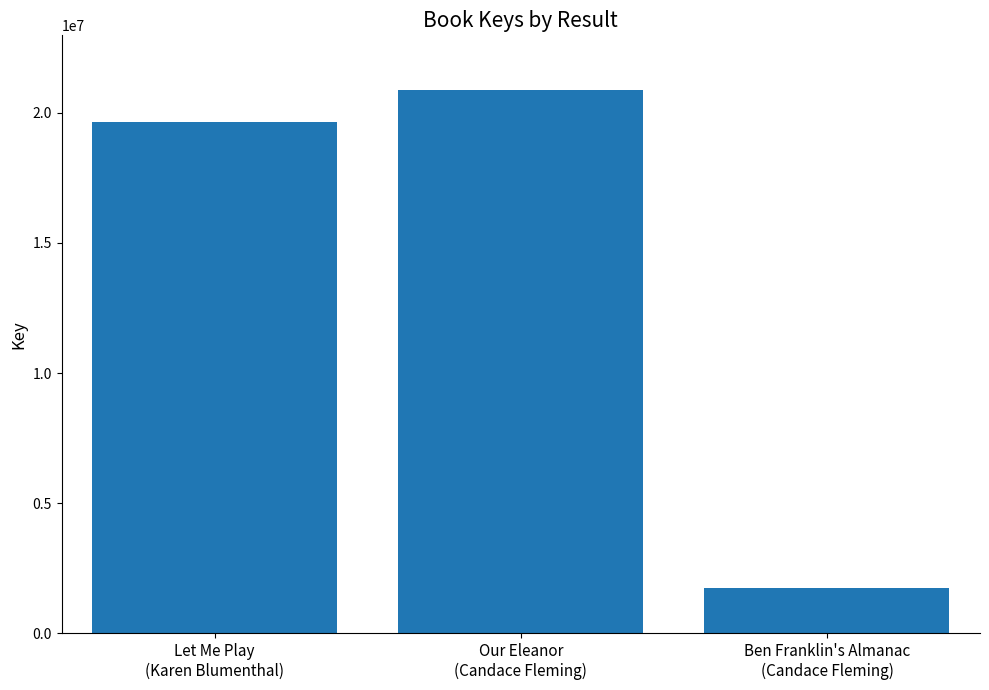

Which category has the highest value across all series?

Our Eleanor
(Candace Fleming)